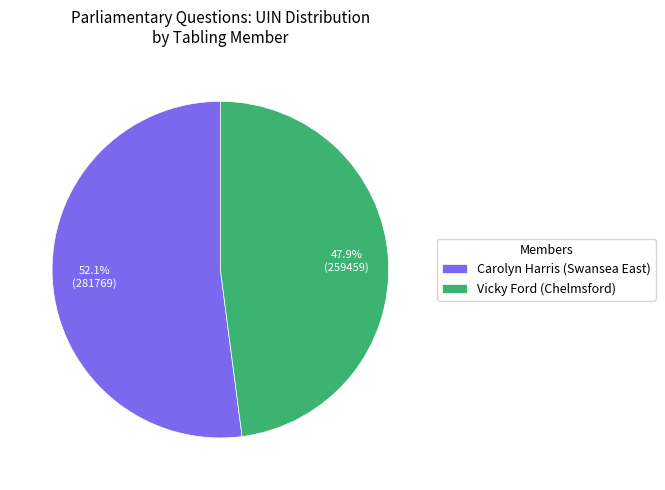

Is there a majority slice in this chart?

Yes